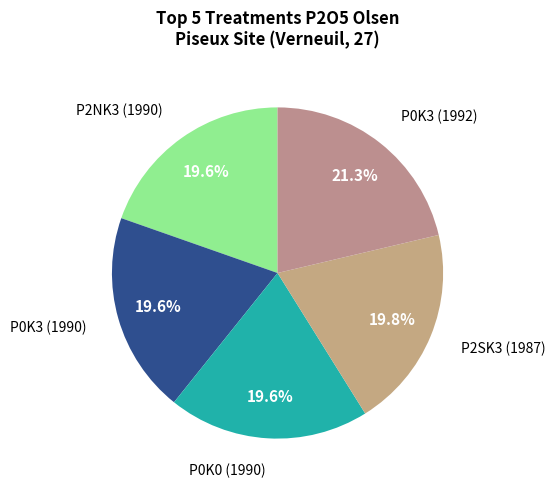

What is the largest slice in the pie chart?

P0K3_1992